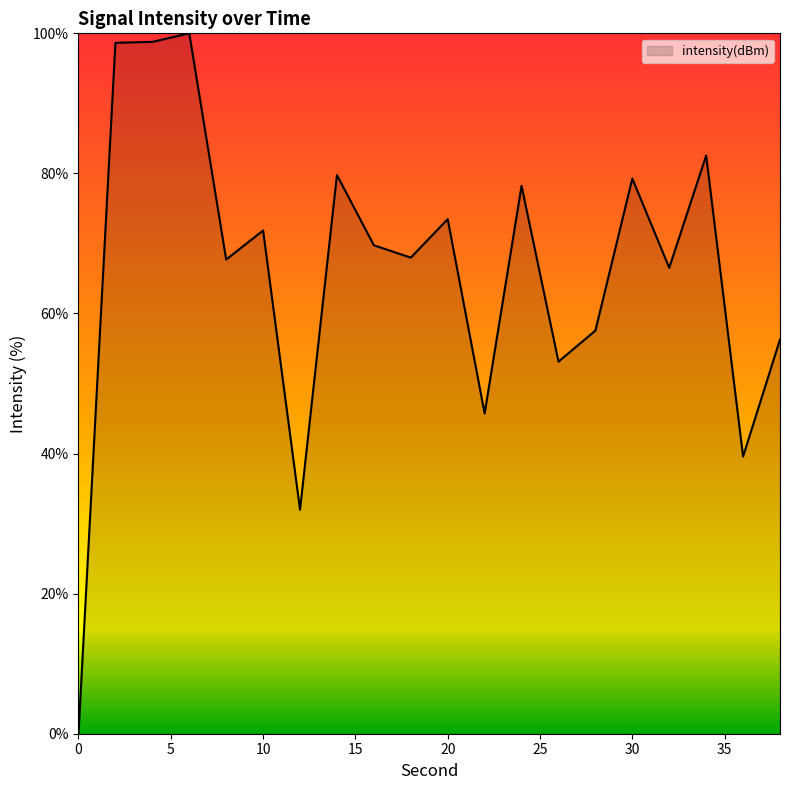

What is the maximum value shown in the chart?

100.0